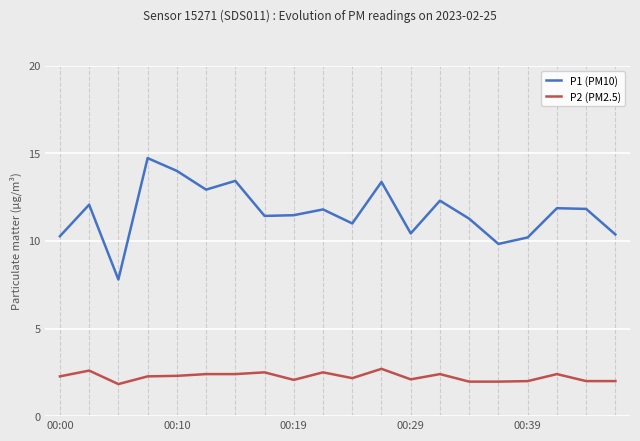

True or false: P2 (PM2.5) and P1 (PM10) intersect in this chart.

False